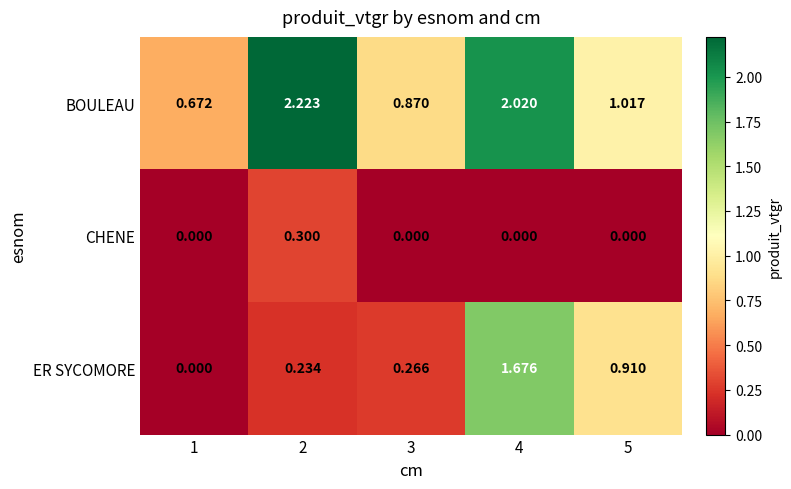

Rank the series by their average value, from highest to lowest.

BOULEAU, ER SYCOMORE, CHENE